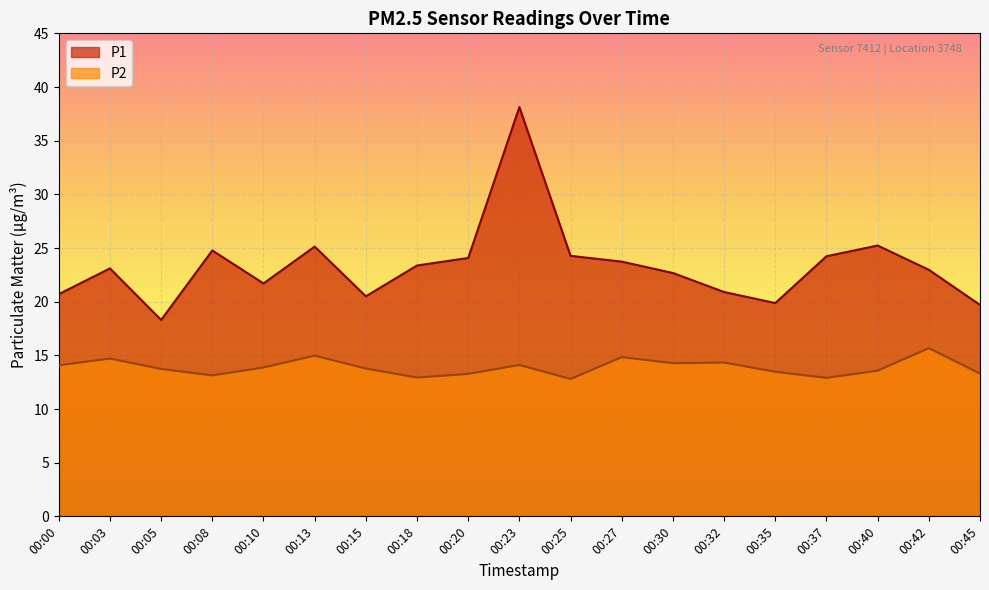

Rank the series by their average value, from highest to lowest.

P1, P2